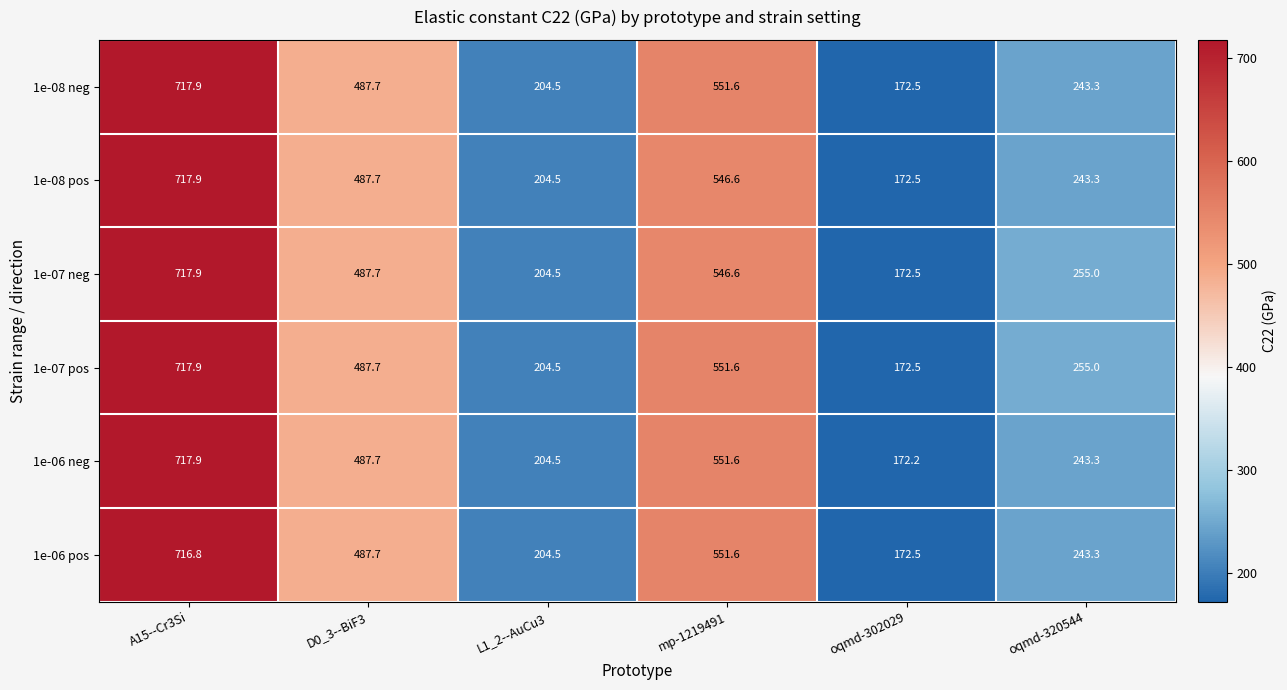

What is the approximate value of 1e-06 pos at L1_2--AuCu3?

204.5